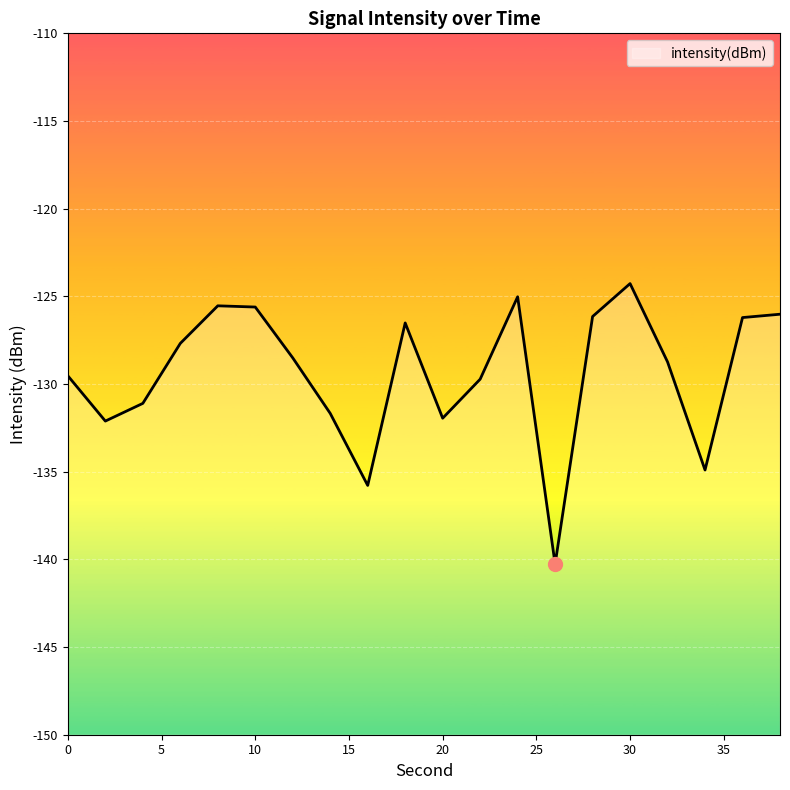

At which category does the chart reach its minimum across all series?

26